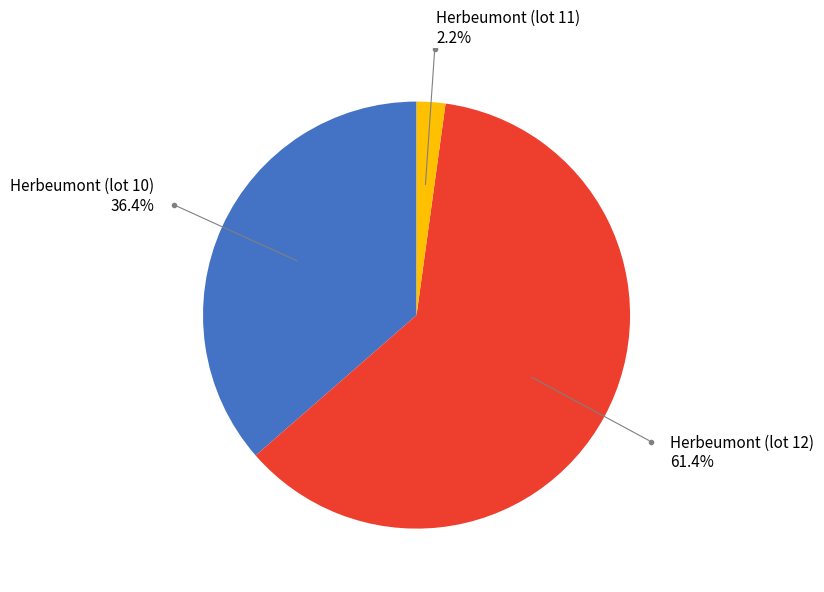

What is the largest slice in the pie chart?

Herbeumont (lot 12)